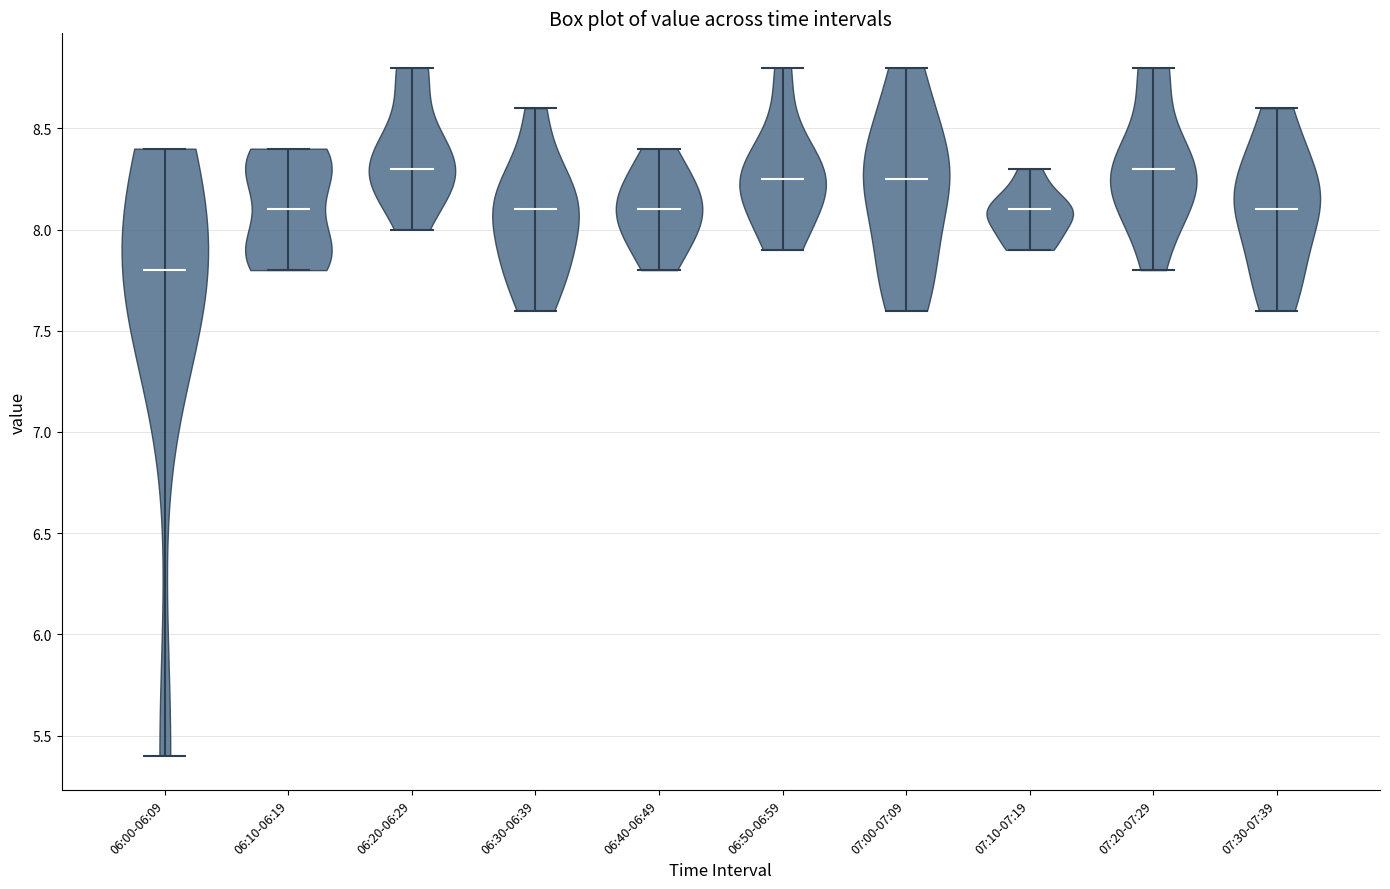

Reading left to right, read every violin against the y-axis: where its median line is, and the lowest and highest points it reaches. The values are not printed on the chart, so give them approximately, as read against the axis.

06:00-06:09: median line 7.80, lowest point 5.40, highest point 8.40
06:10-06:19: median line 8.10, lowest point 7.80, highest point 8.40
06:20-06:29: median line 8.30, lowest point 8.00, highest point 8.80
06:30-06:39: median line 8.10, lowest point 7.60, highest point 8.60
06:40-06:49: median line 8.10, lowest point 7.80, highest point 8.40
06:50-06:59: median line 8.25, lowest point 7.90, highest point 8.80
07:00-07:09: median line 8.25, lowest point 7.60, highest point 8.80
07:10-07:19: median line 8.10, lowest point 7.90, highest point 8.30
07:20-07:29: median line 8.30, lowest point 7.80, highest point 8.80
07:30-07:39: median line 8.10, lowest point 7.60, highest point 8.60